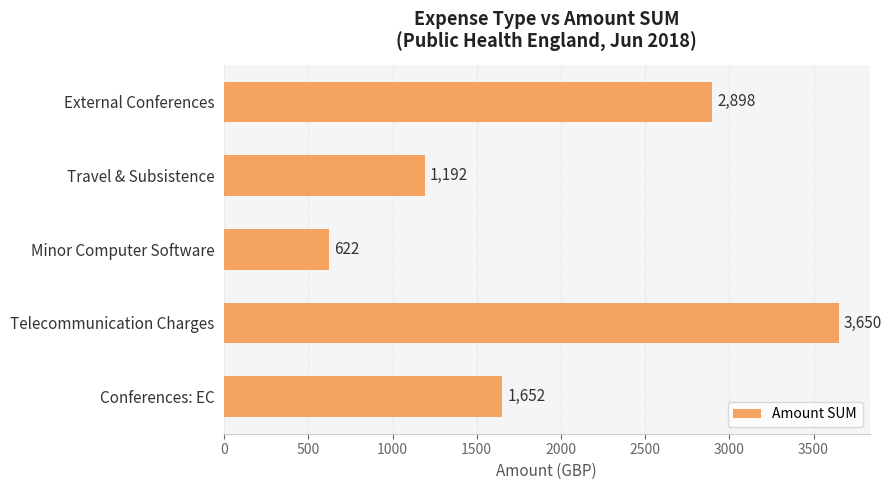

What is the maximum value shown in the chart?

3650